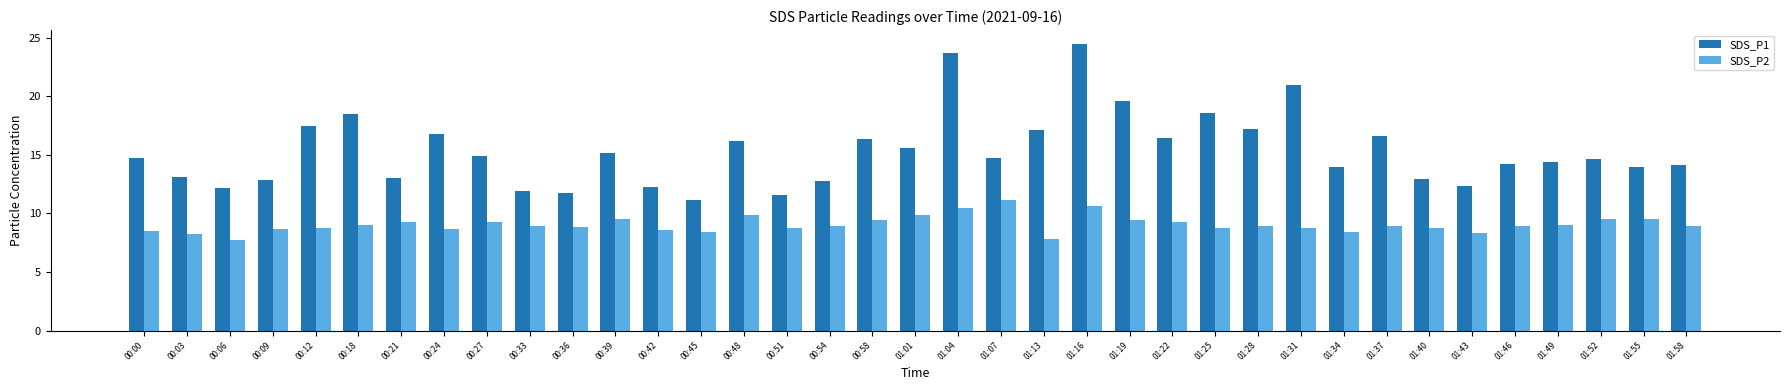

Count the number of categories in the chart.

37